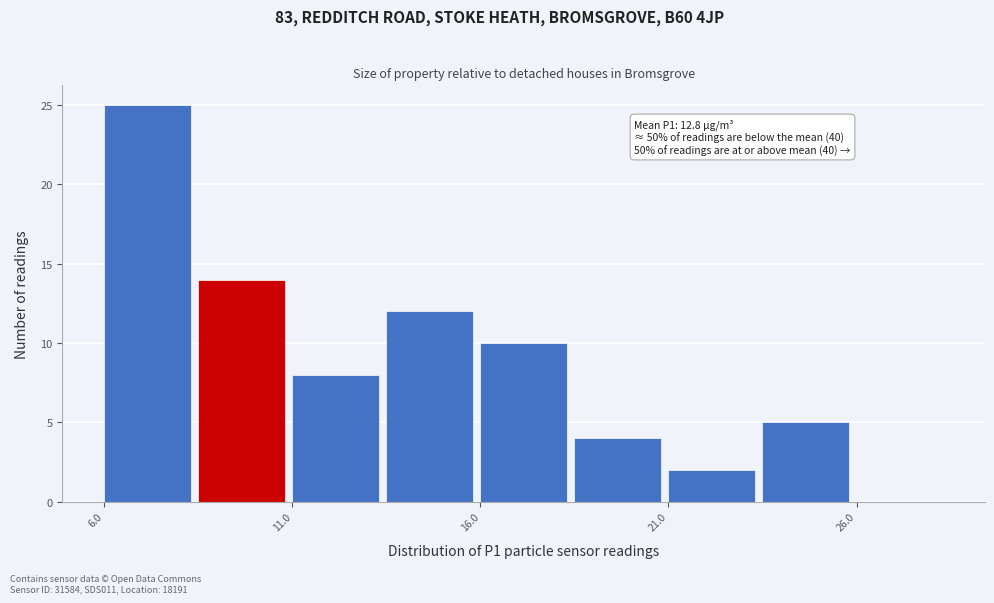

Which range on the x-axis has the tallest bar?

6.0 to 8.5